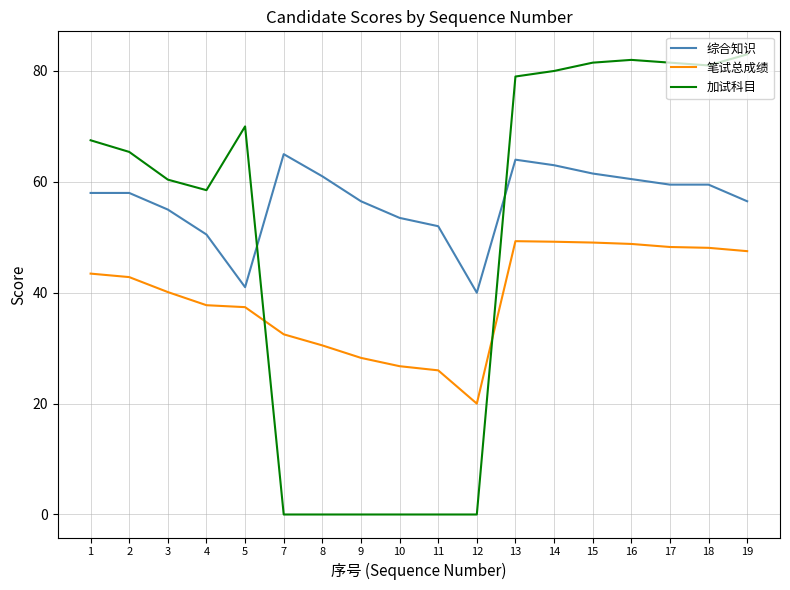

Rank the series at 17 from highest to lowest value.

加试科目, 综合知识, 笔试总成绩